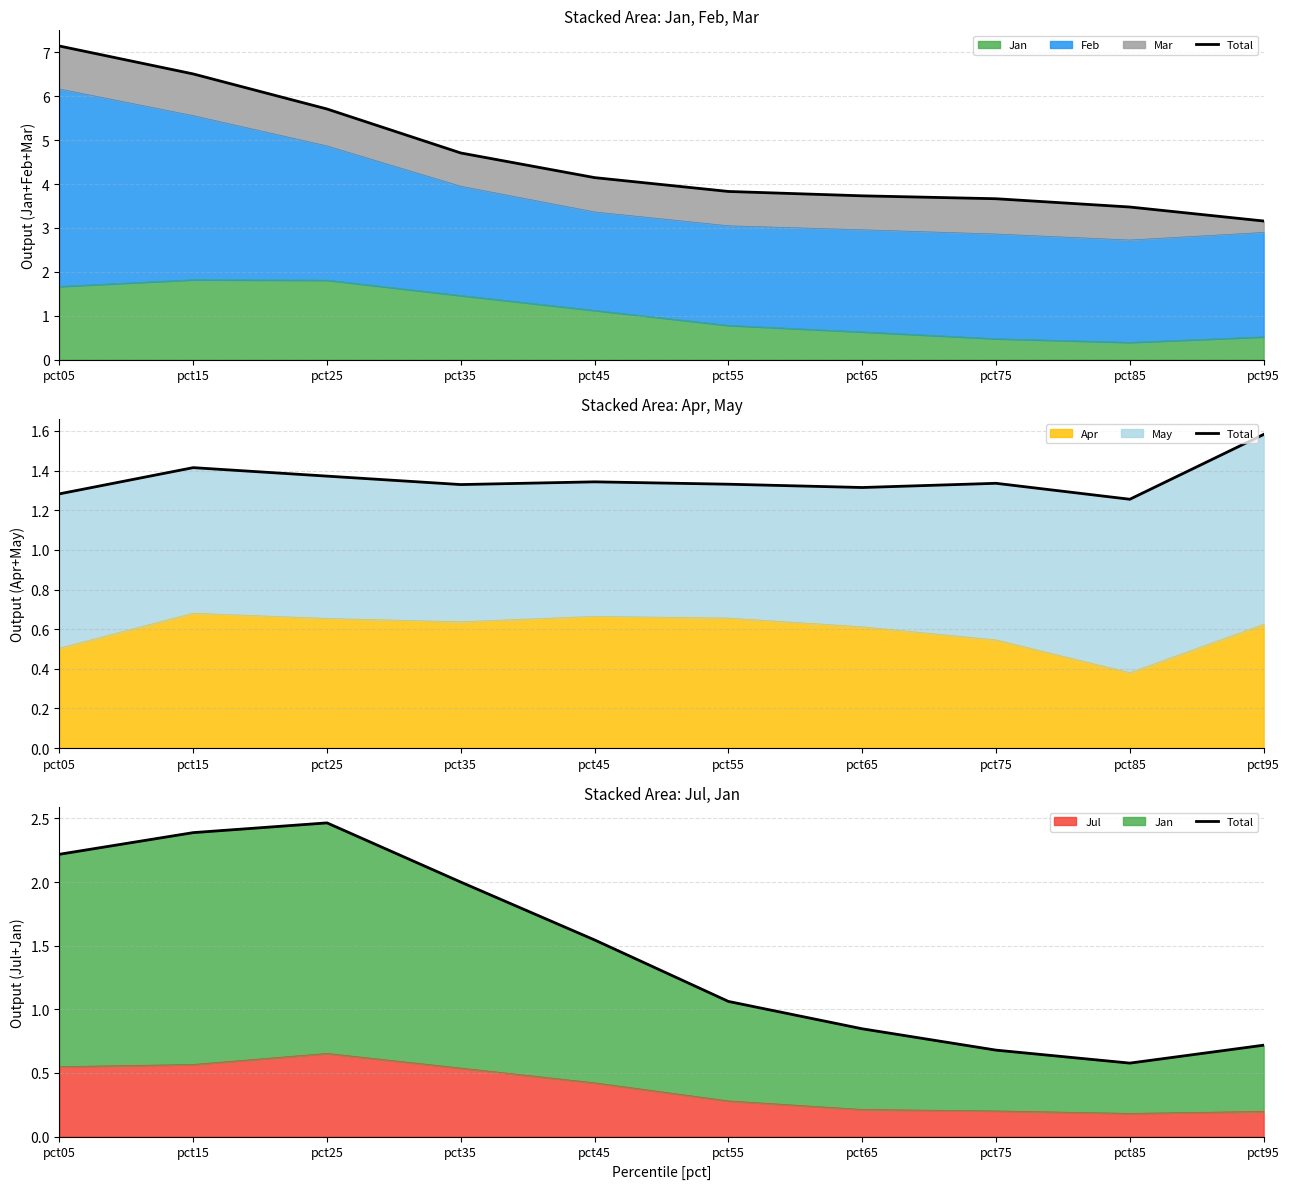

What is the ratio of the value at pct75 to the value at pct35?

0.3